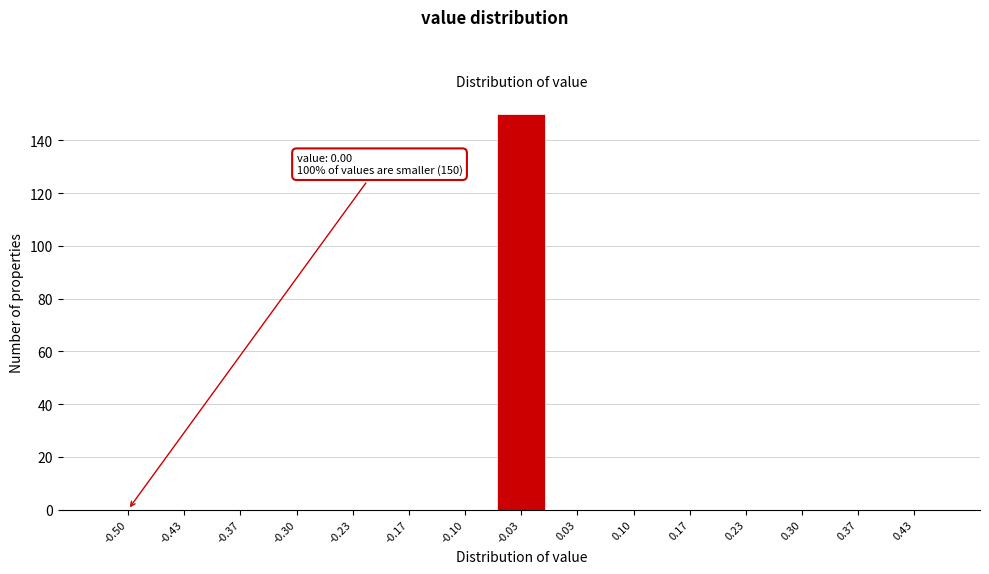

Reading left to right, list all the values displayed in this chart.

-0.50=0	-0.43=0	-0.37=0	-0.30=0	-0.23=0	-0.17=0	-0.10=0	-0.03=150	0.03=0	0.10=0	0.17=0	0.23=0	0.30=0	0.37=0	0.43=0